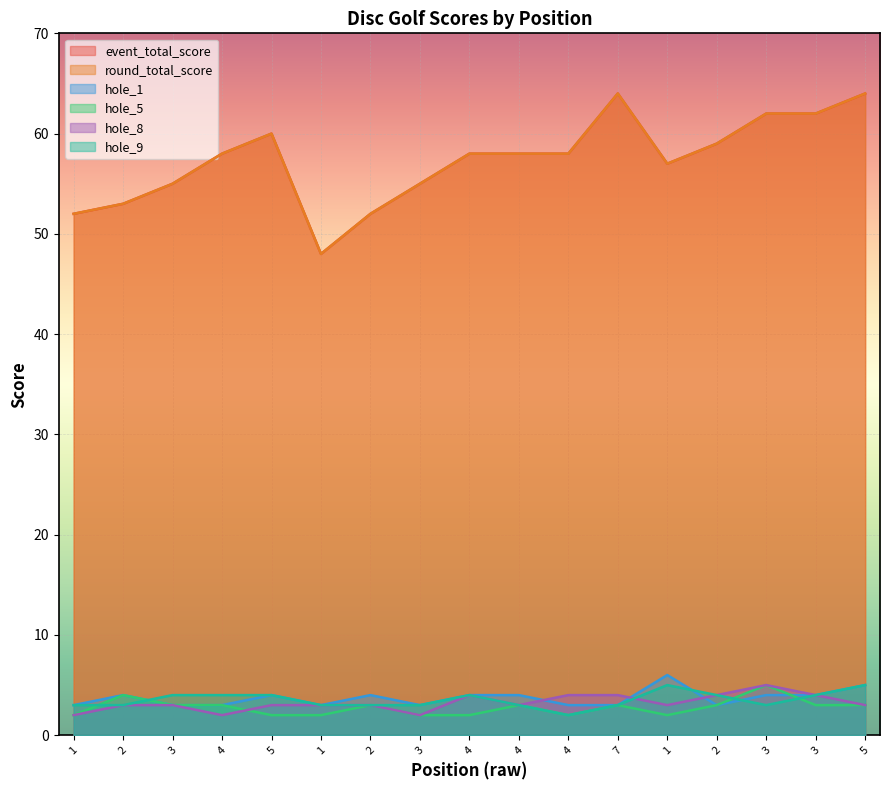

What is the approximate value of hole_9 at 4?

3